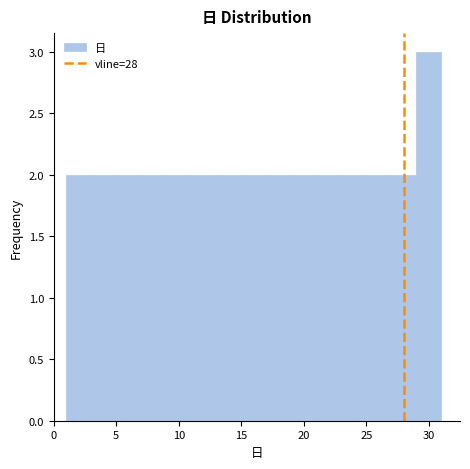

Reading left to right, transcribe this chart: for each bar, give the range it covers on the x-axis and its height. The values are not printed on the chart, so give them approximately, as read against the axis.

1 to 3: 2
3 to 5: 2
5 to 7: 2
7 to 9: 2
9 to 11: 2
11 to 13: 2
13 to 15: 2
15 to 17: 2
17 to 19: 2
19 to 21: 2
21 to 23: 2
23 to 25: 2
25 to 27: 2
27 to 29: 2
29 to 31: 3